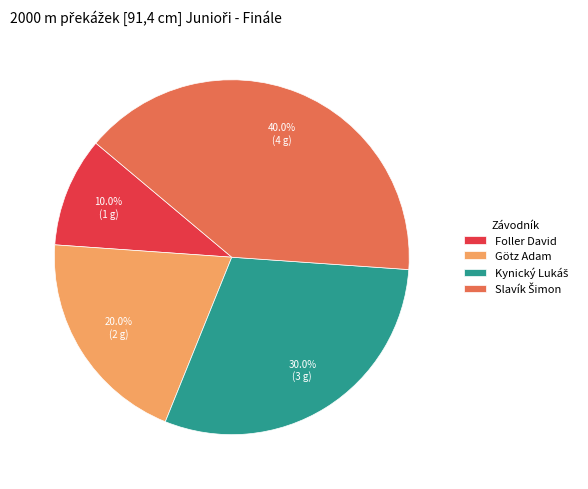

What is the total percentage of Foller David and Götz Adam?

30.0%